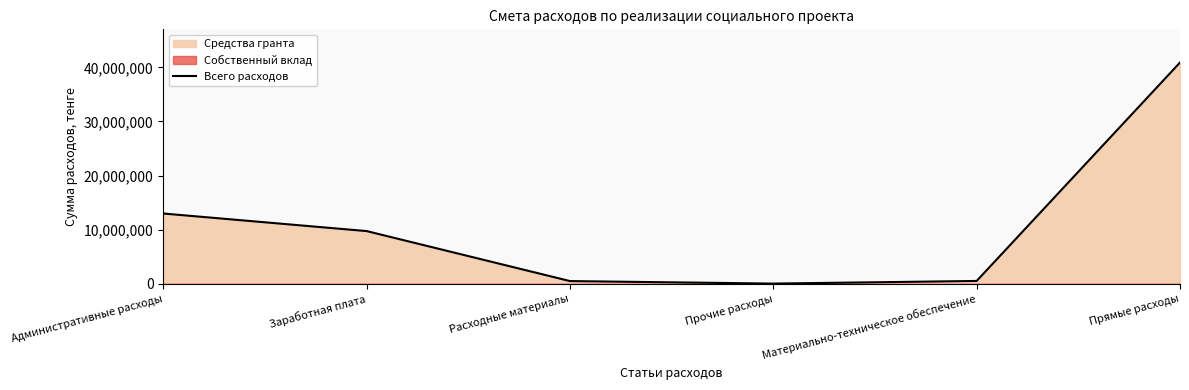

What is the average value?

10789817